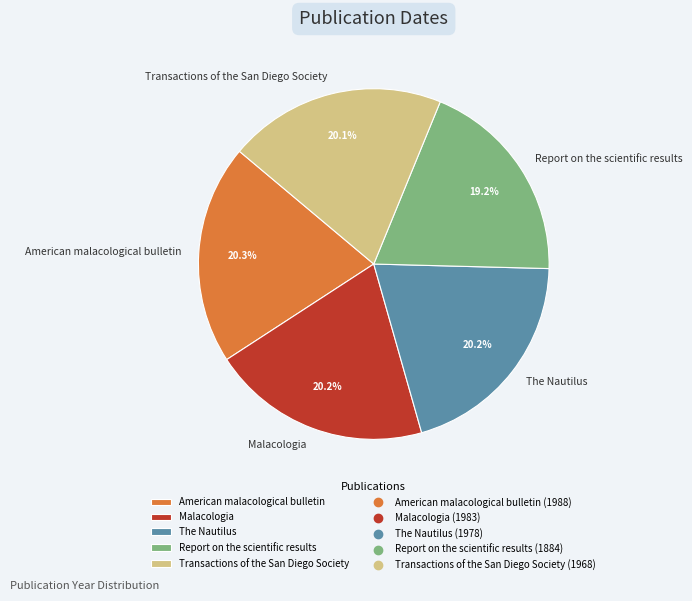

To the nearest percent, what is the average slice percentage?

20%